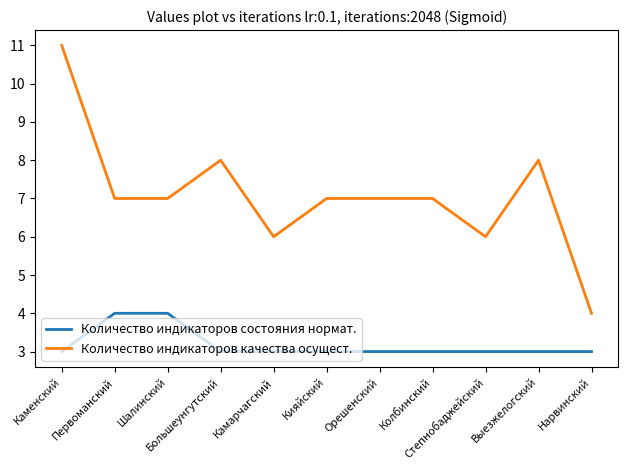

Rank the series by their average value, from lowest to highest.

Количество индикаторов состояния нормат., Количество индикаторов качества осущест.